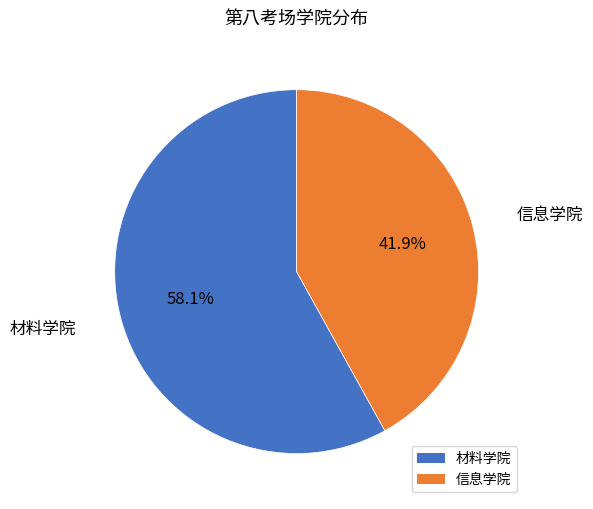

How many segments does this pie chart have?

2